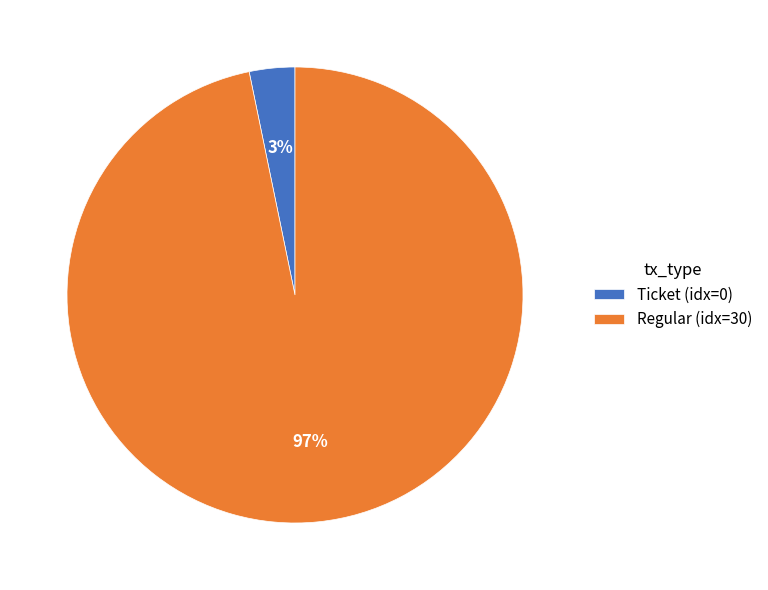

Combined, do Ticket (idx=0) and Regular (idx=30) account for over 50%?

Yes